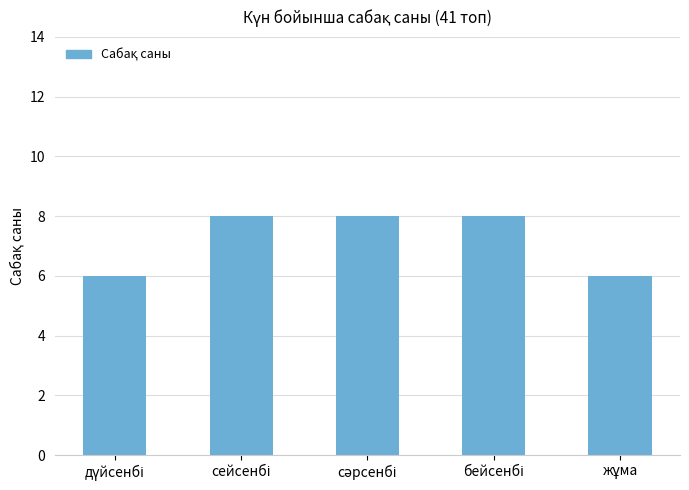

Reading left to right, transcribe all the data shown in this chart.

6	8	8	8	6